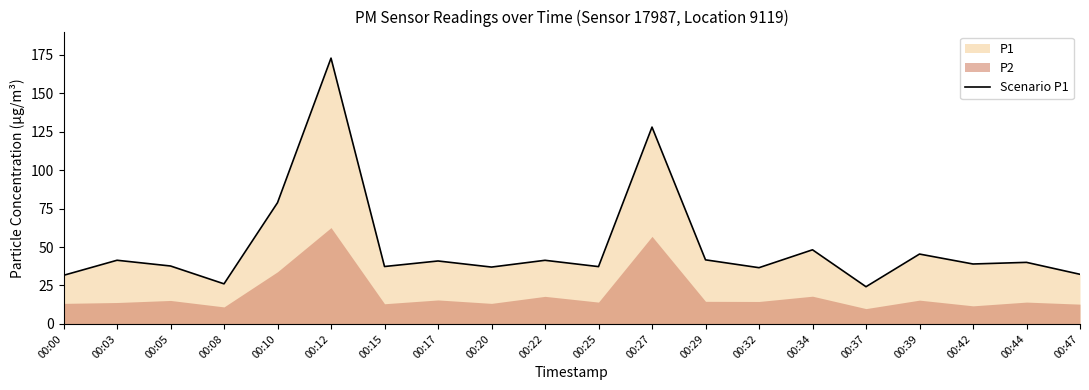

What is the greatest value displayed?

172.8